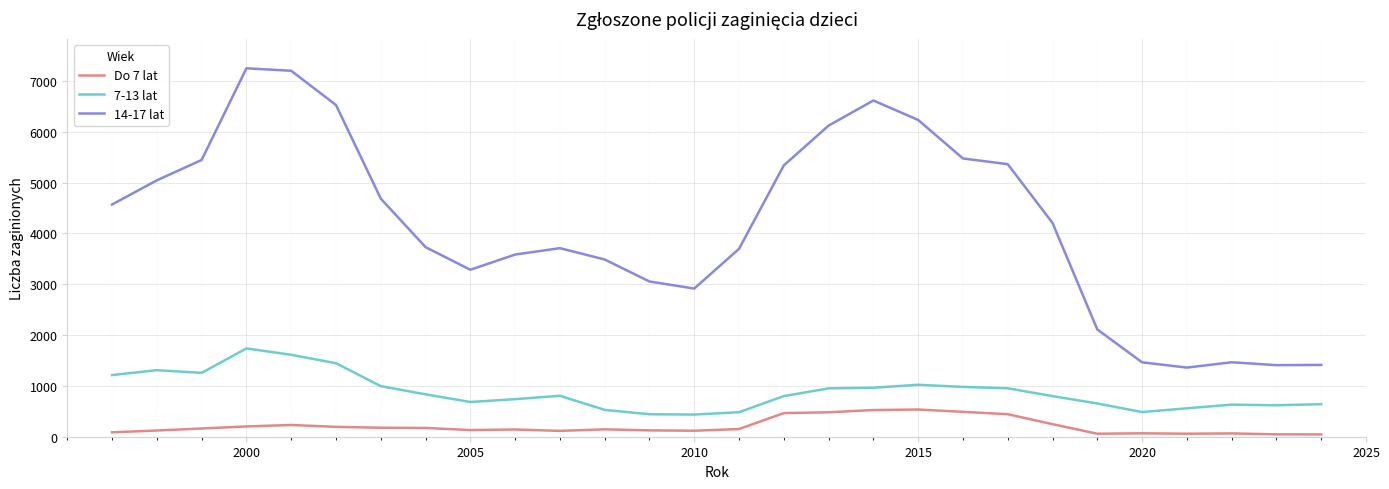

What are all the series names shown in the legend?

Do 7 lat, 7-13 lat, 14-17 lat